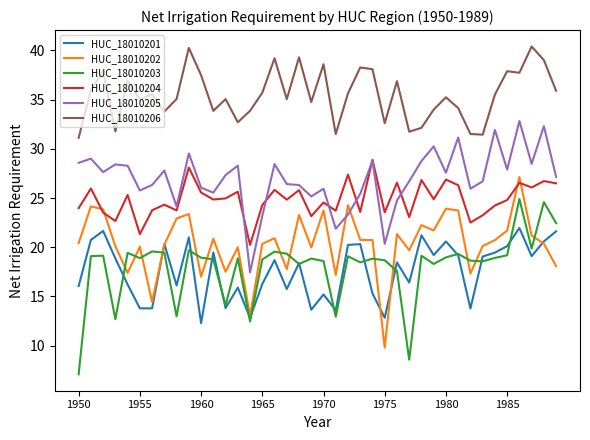

Which series has the largest total across all categories?

HUC_18010206